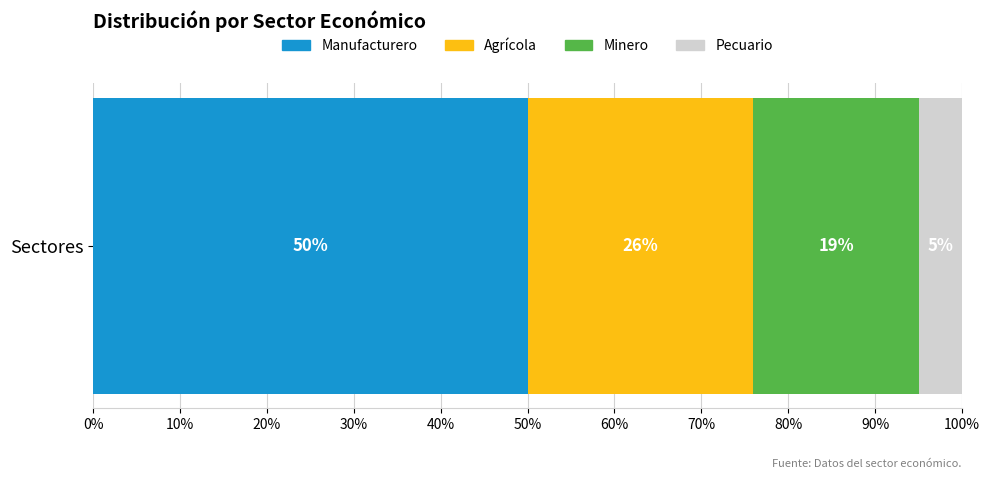

Reading right to left, what are all the values shown in this chart?

Pecuario=0.1	Minero=0.2	Agrícola=0.3	Manufacturero=0.5